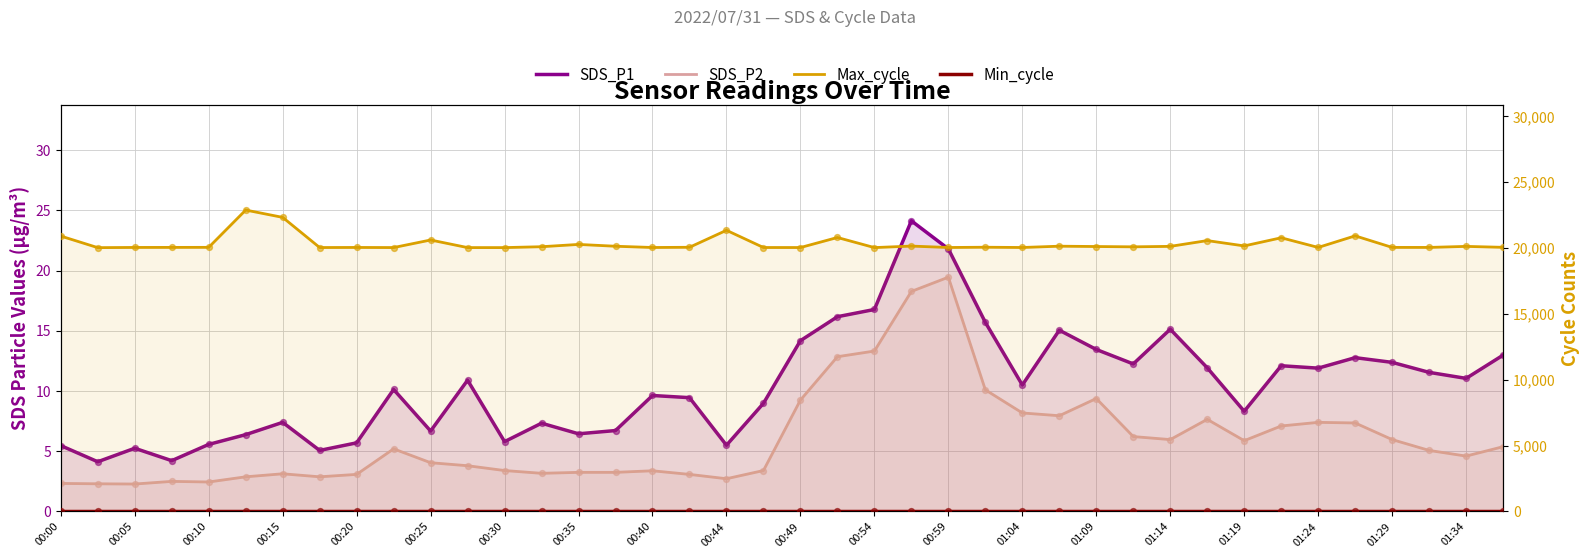

Is the value of SDS_P1 at 29 greater than the value of Max_cycle at 00:54?

No